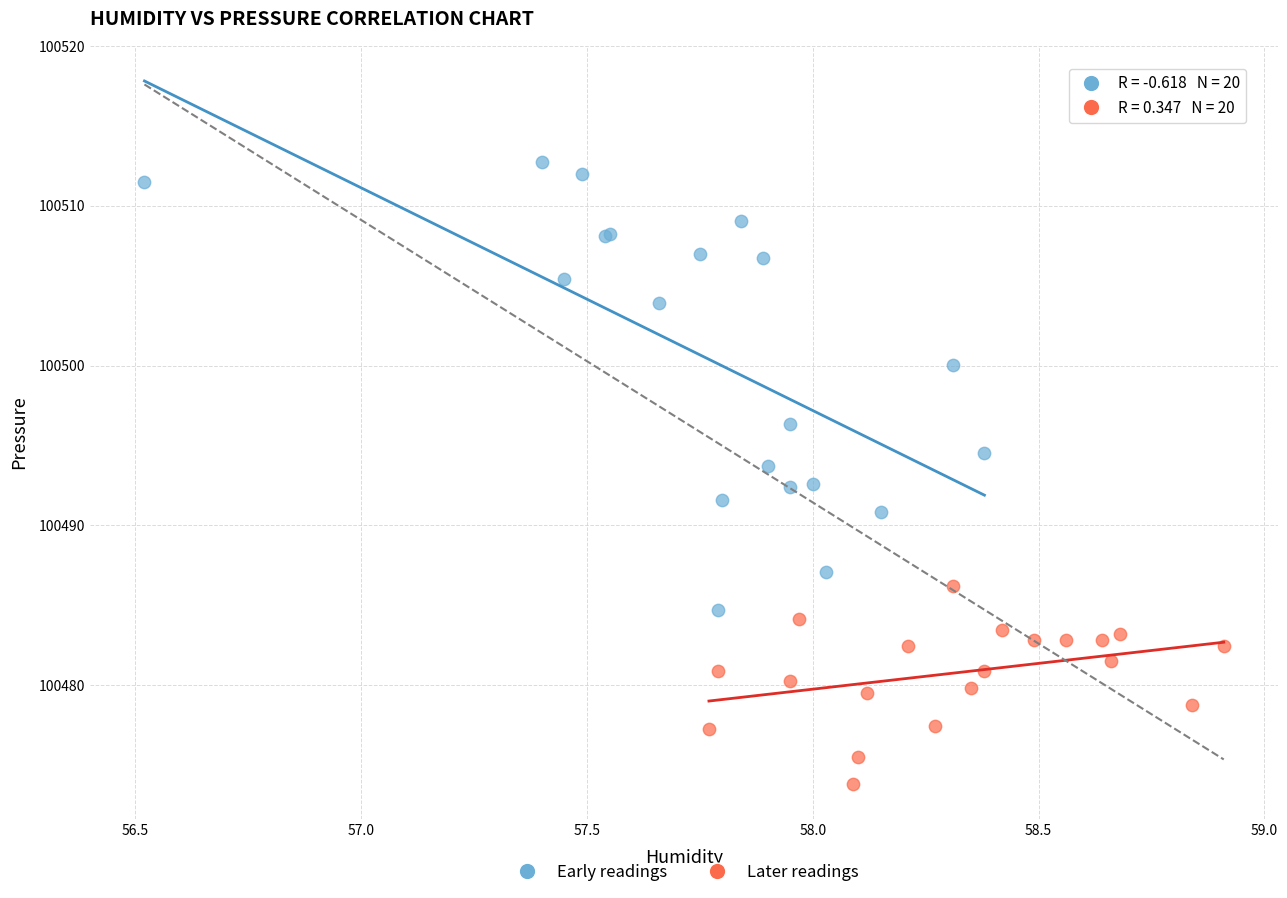

Which series contains the lowest Y value?

Later readings